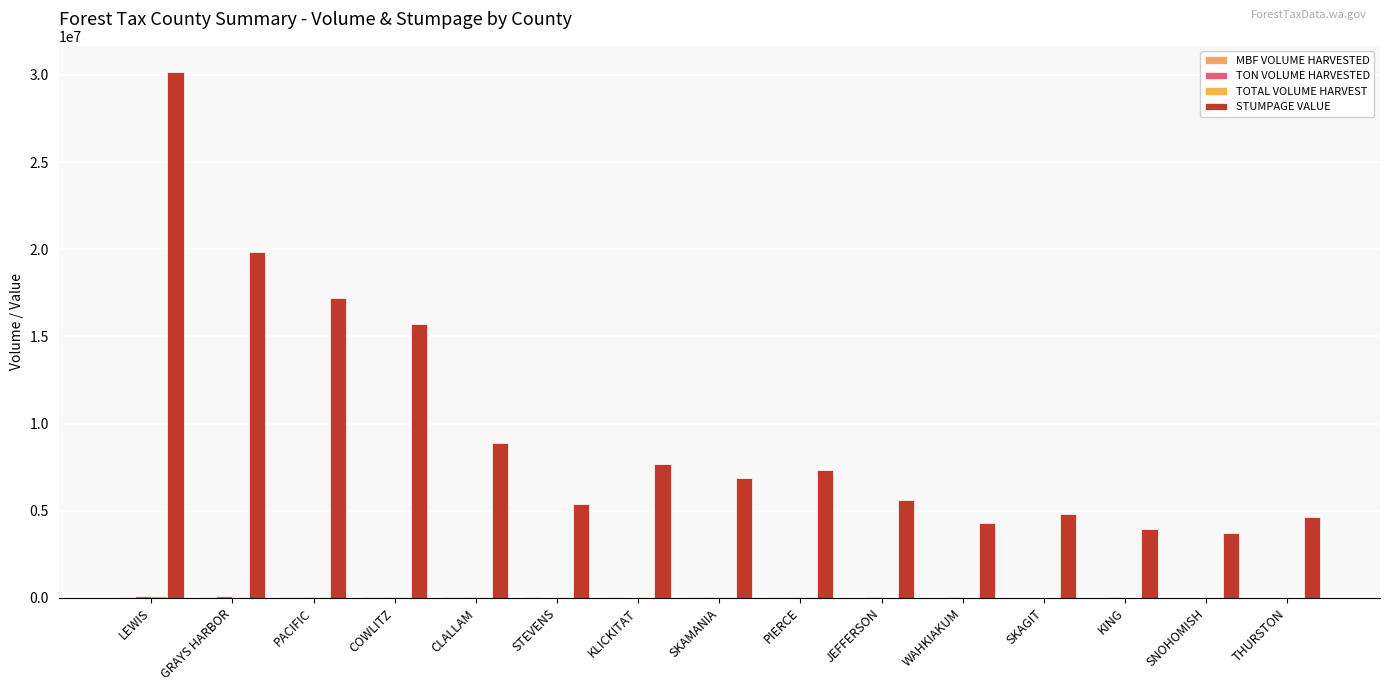

What is the label of the 14th bar from the left?

SNOHOMISH